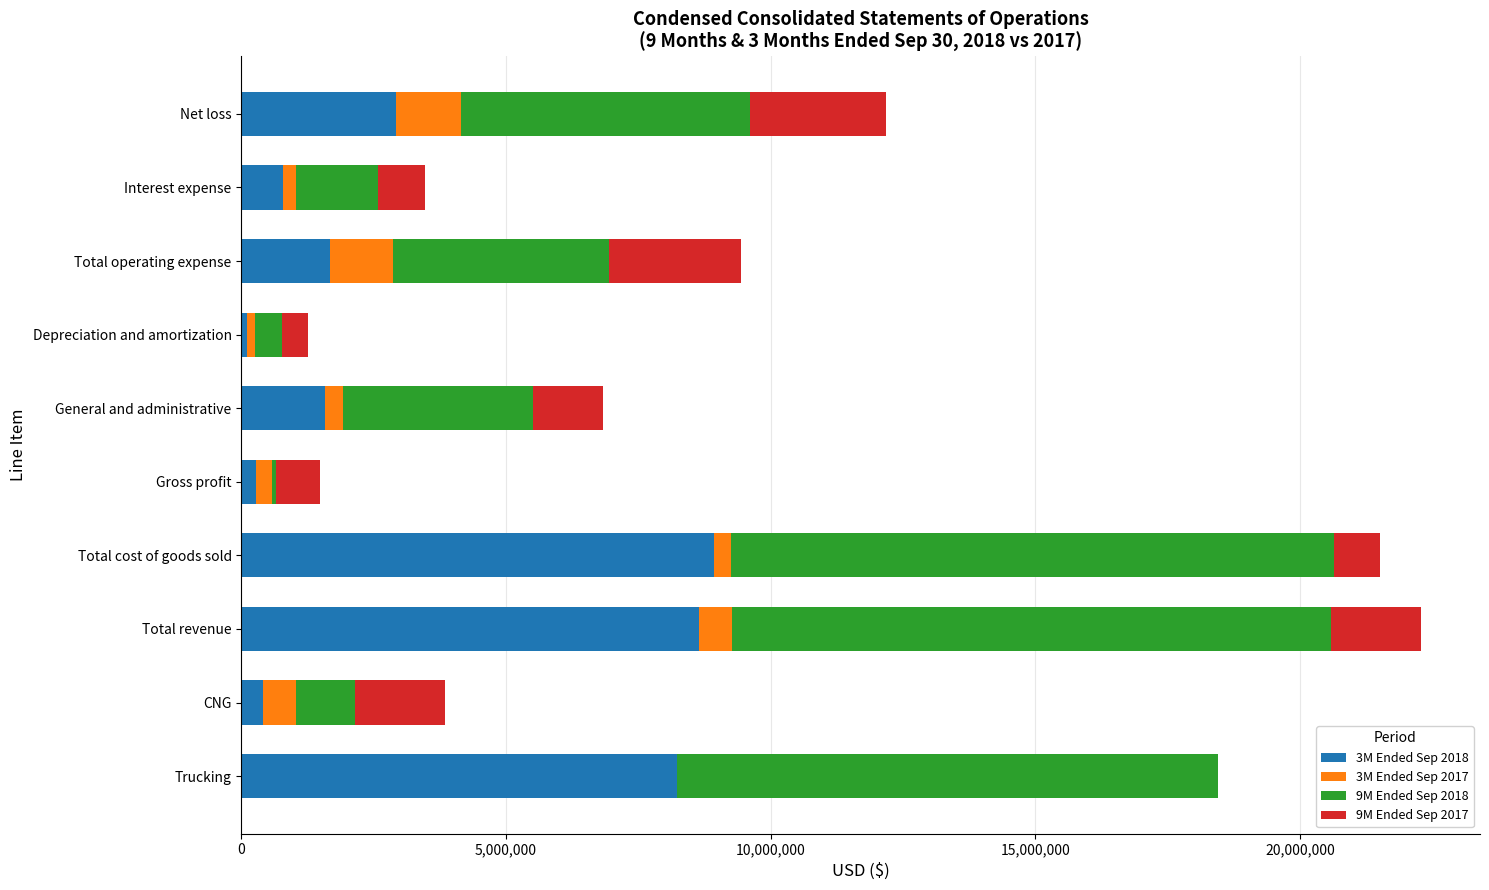

What is the total value across all series at Trucking?

18447522